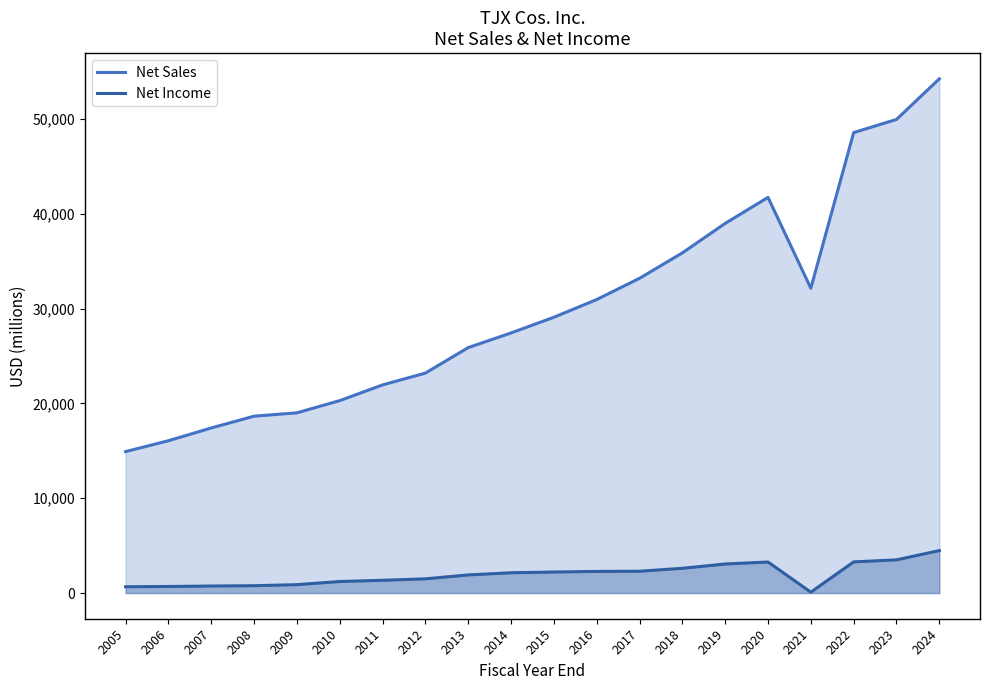

At how many categories does at least one series exceed 43921?

3